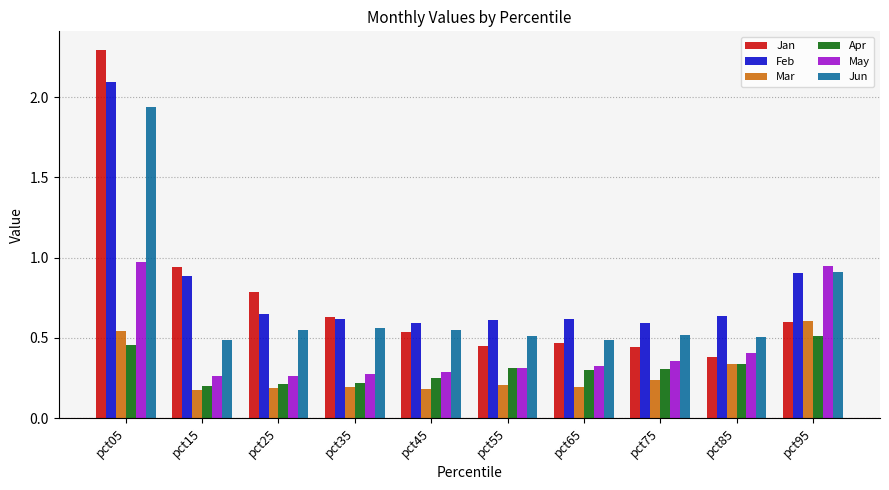

Where is Jan nearest to the value 1?

pct15